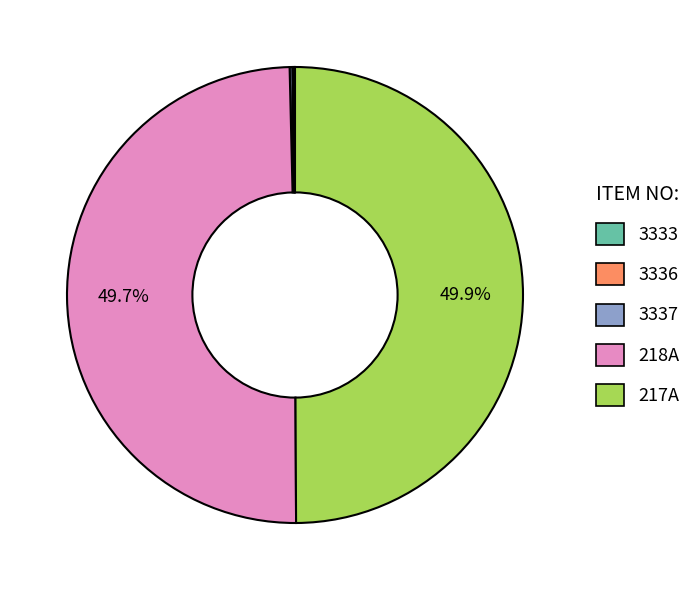

What percentage do 217A and 218A together represent?

99.6%